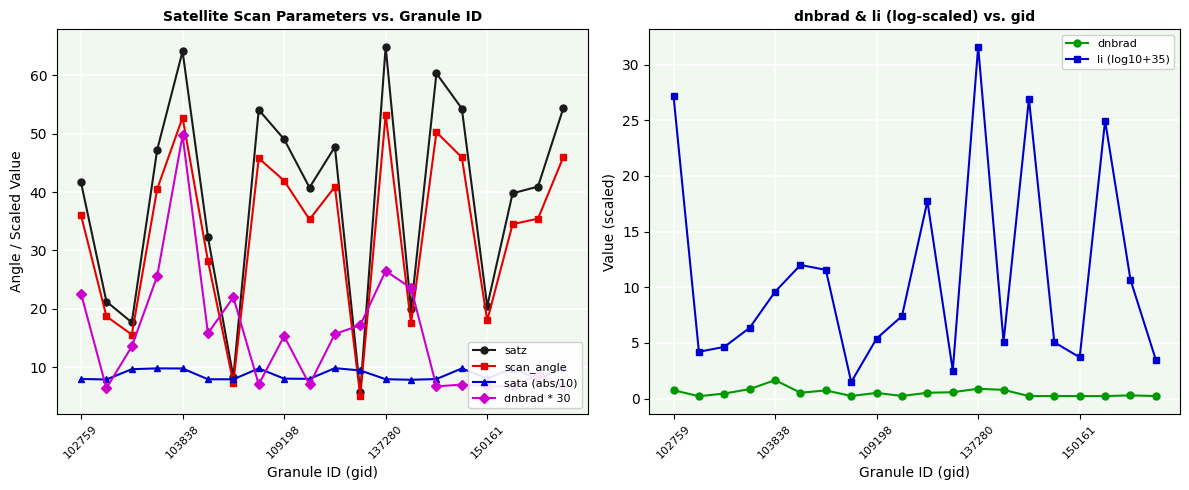

What is the sum of all dnbrad * 30 values?

310.6